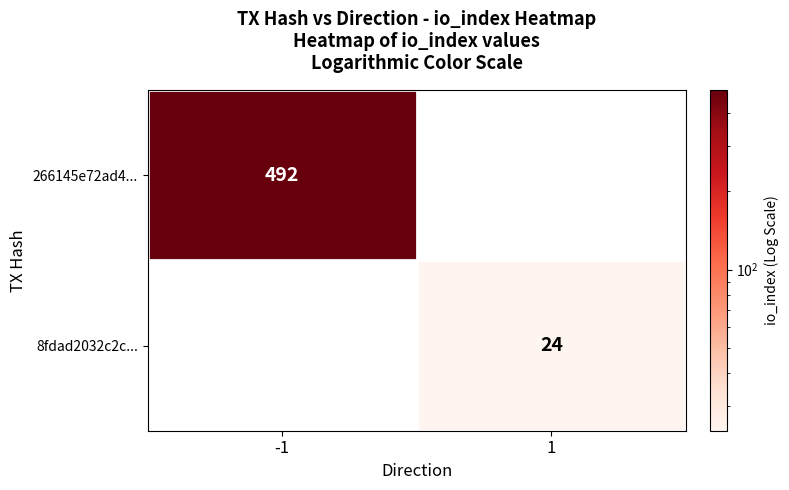

Is it true that 8fdad2032c2c... equals 33.3 at 1?

False